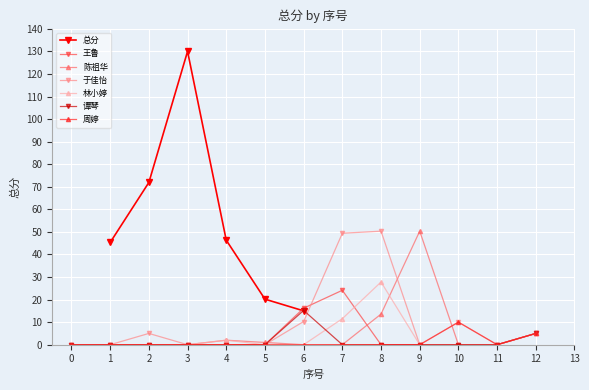

Which category has the highest value across all series?

3